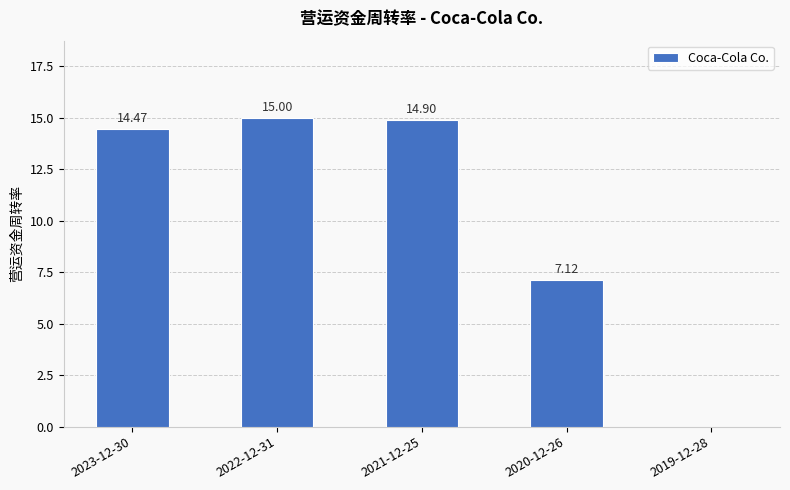

How many series are shown in this chart?

1